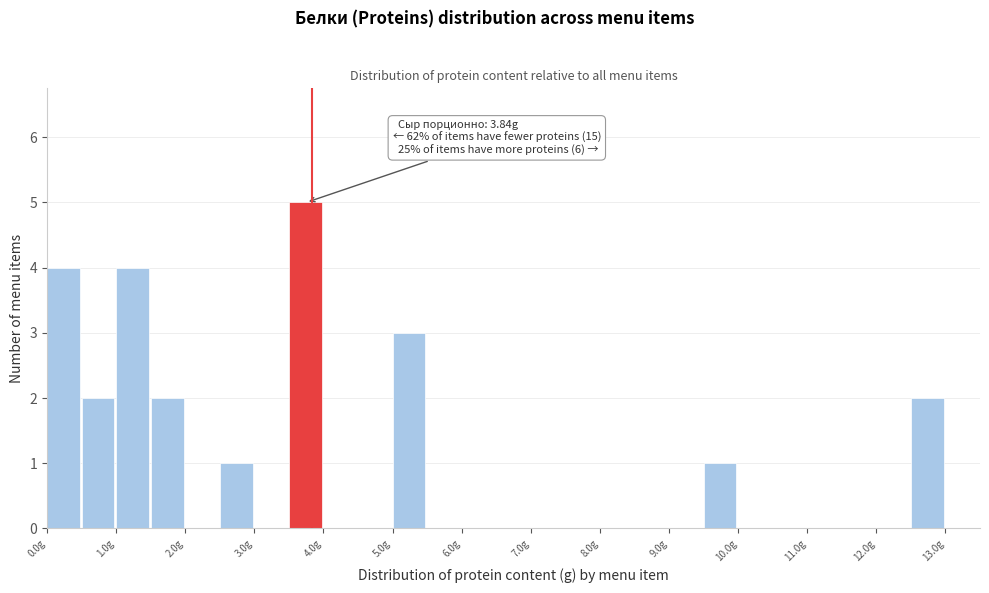

Which range on the x-axis has the tallest bar?

3.5 to 4.0